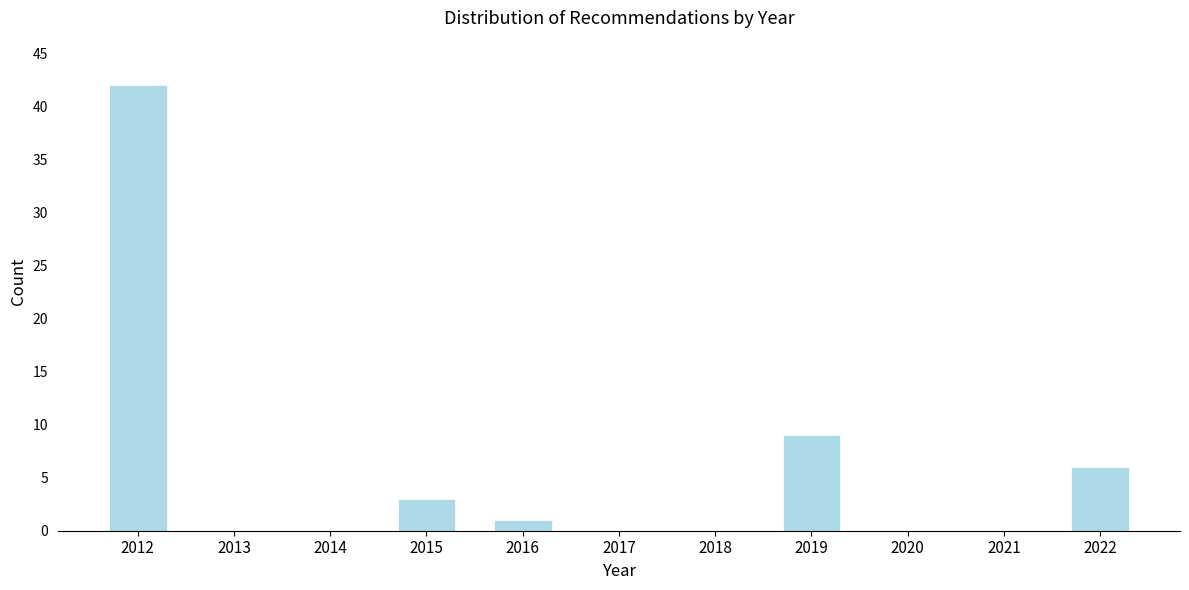

Reading left to right, extract all data points from this chart.

2012=42	2013=0	2014=0	2015=3	2016=1	2017=0	2018=0	2019=9	2020=0	2021=0	2022=6